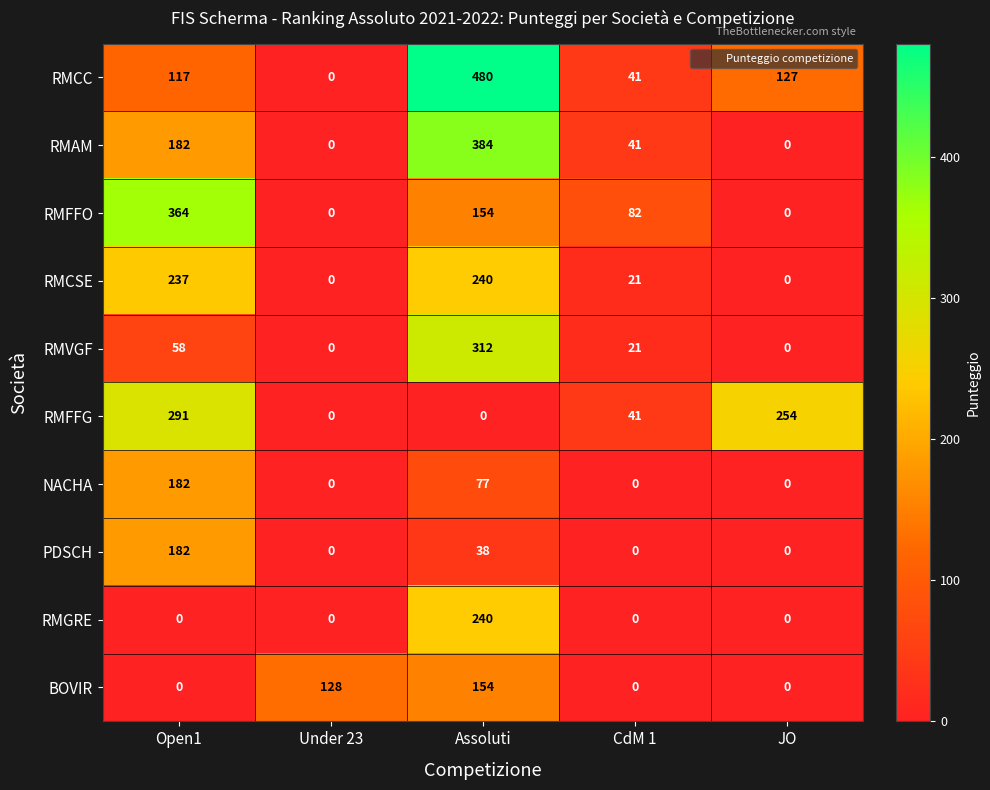

At which category is the sum across all series the highest?

Assoluti